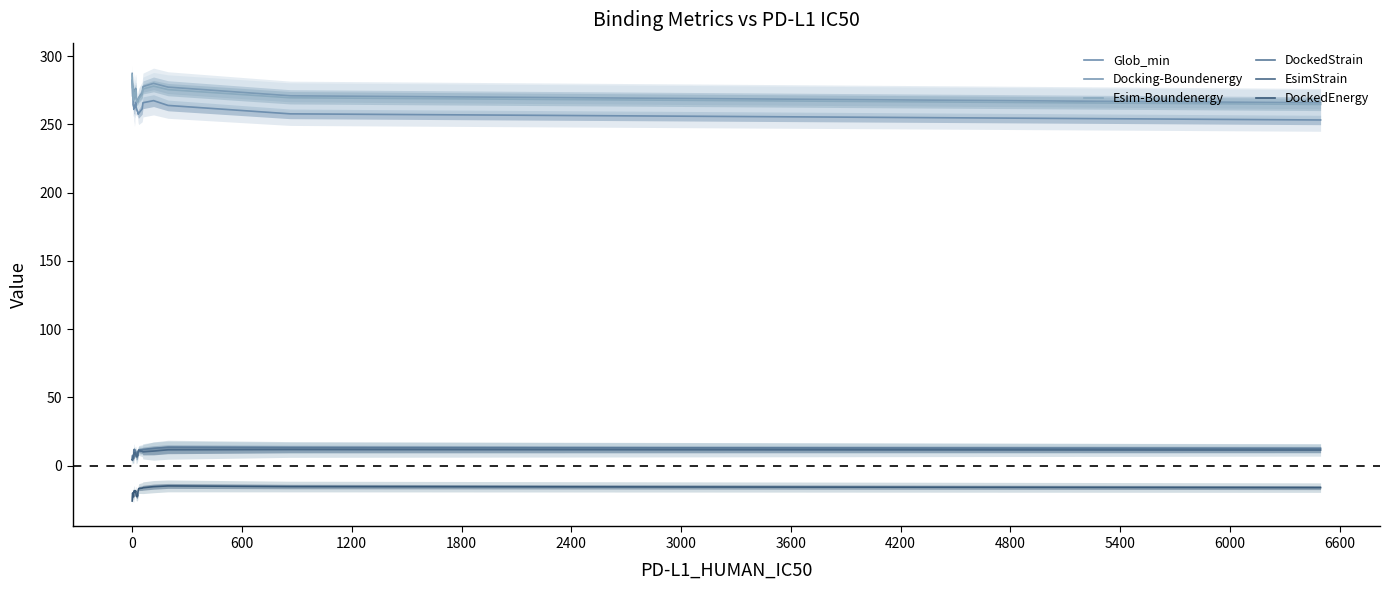

What is the value of the DockedEnergy point at the 19th from the left?

-18.8